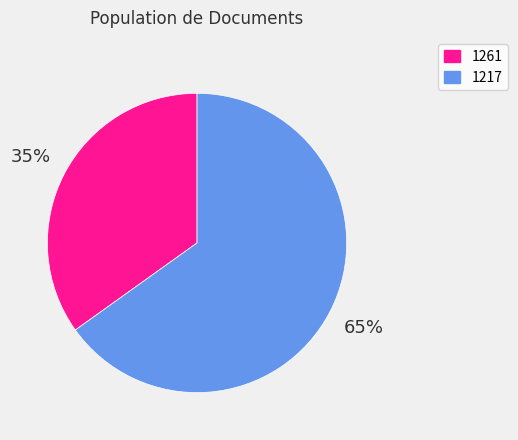

The 1217 slice represents 52% of the pie. True or false?

False